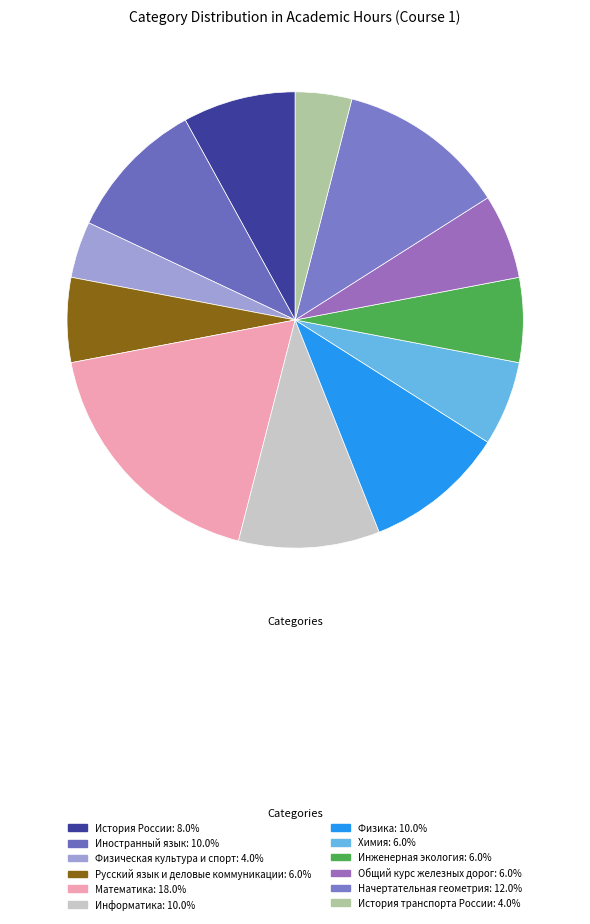

Count the number of slices in the pie.

12